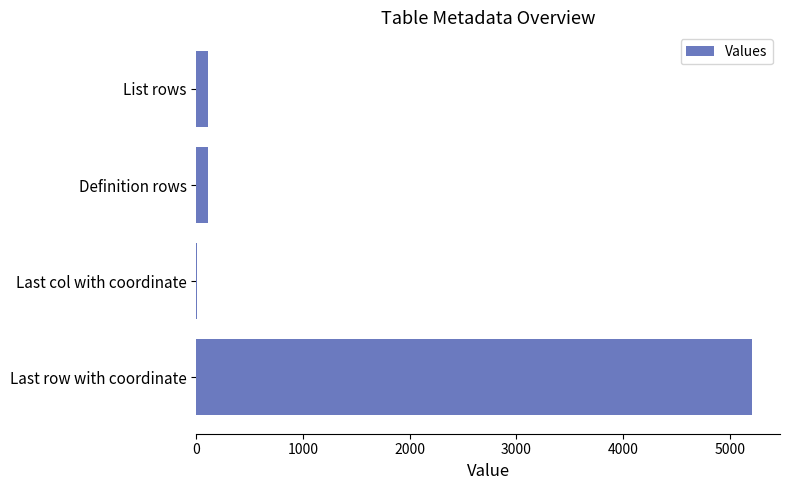

Which category has the highest value across all series?

Last row with coordinate